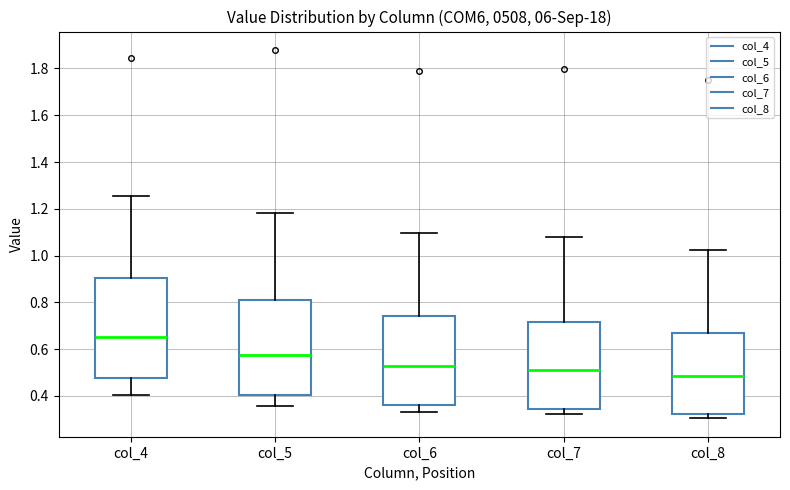

Which box is the tallest, from its lower edge to its upper edge?

col_4